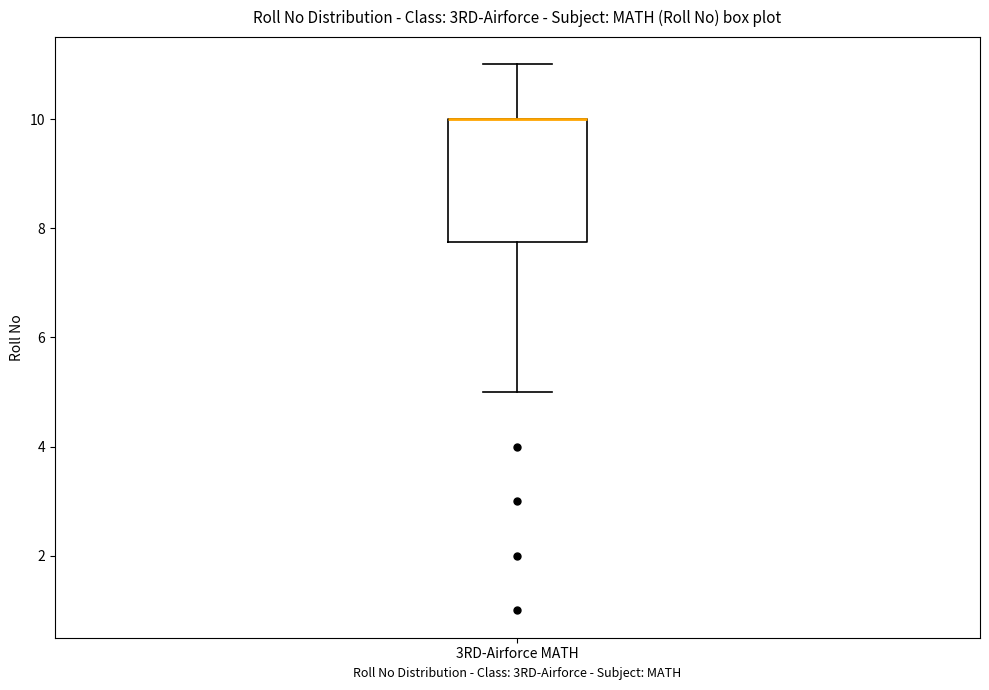

Transcribe this box plot: give where the median line is, the range the box spans, and where the two whiskers end, as read against the y-axis. The values are not printed on the chart, so give them approximately, as read against the axis.

median 10.0 (drawn on the box's upper edge), box 7.8 to 10.0, whiskers 5.0 to 11.0